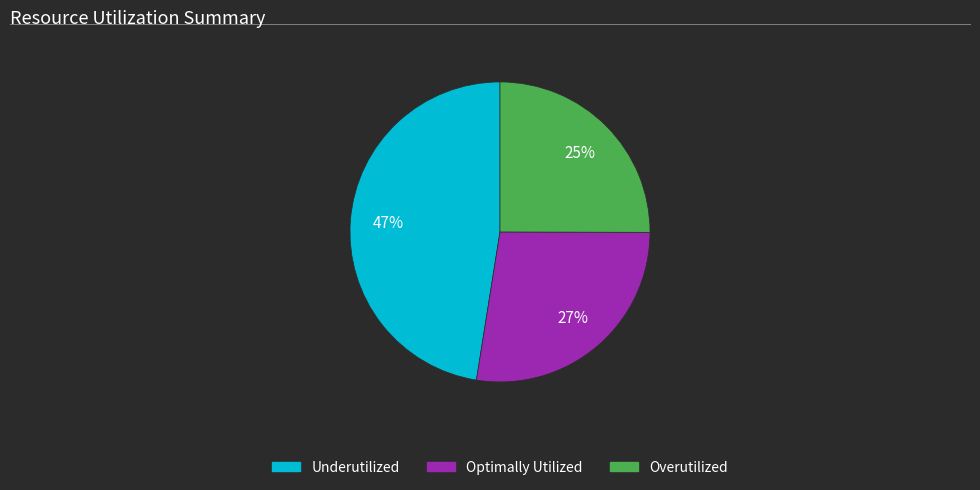

To the nearest percent, what is the difference between the largest and smallest slice percentages?

22%